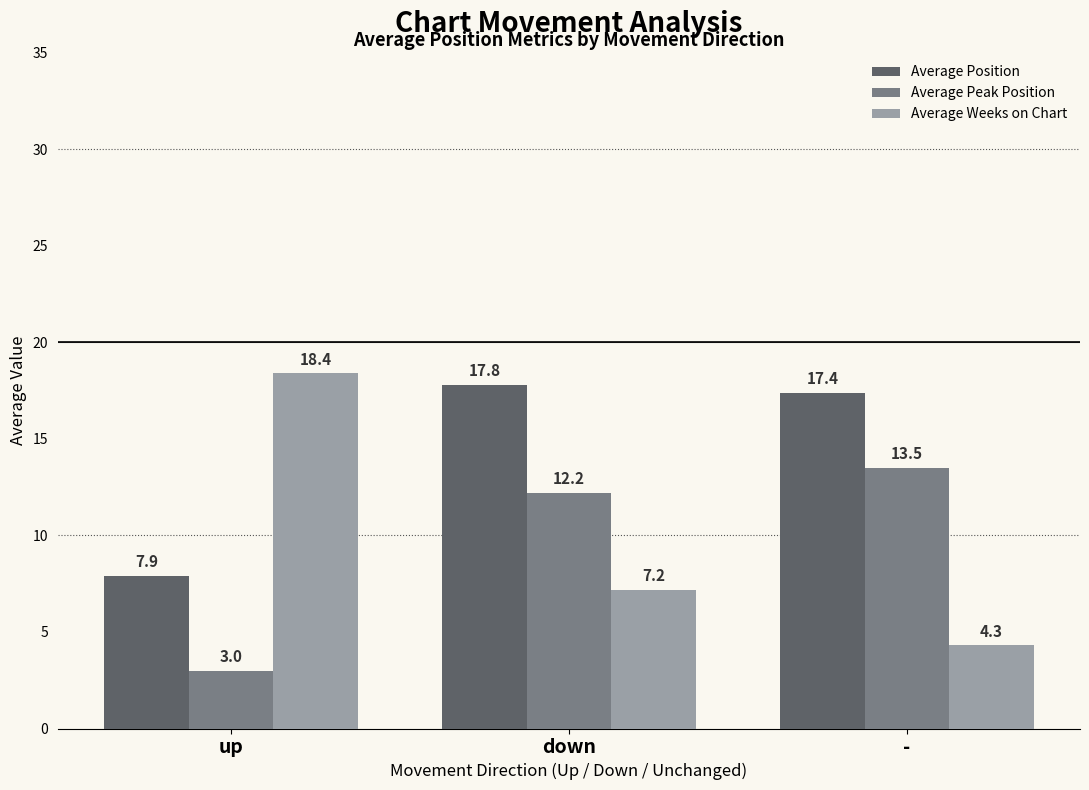

What is the difference between the maximum and minimum values in the Average Position series?

9.9